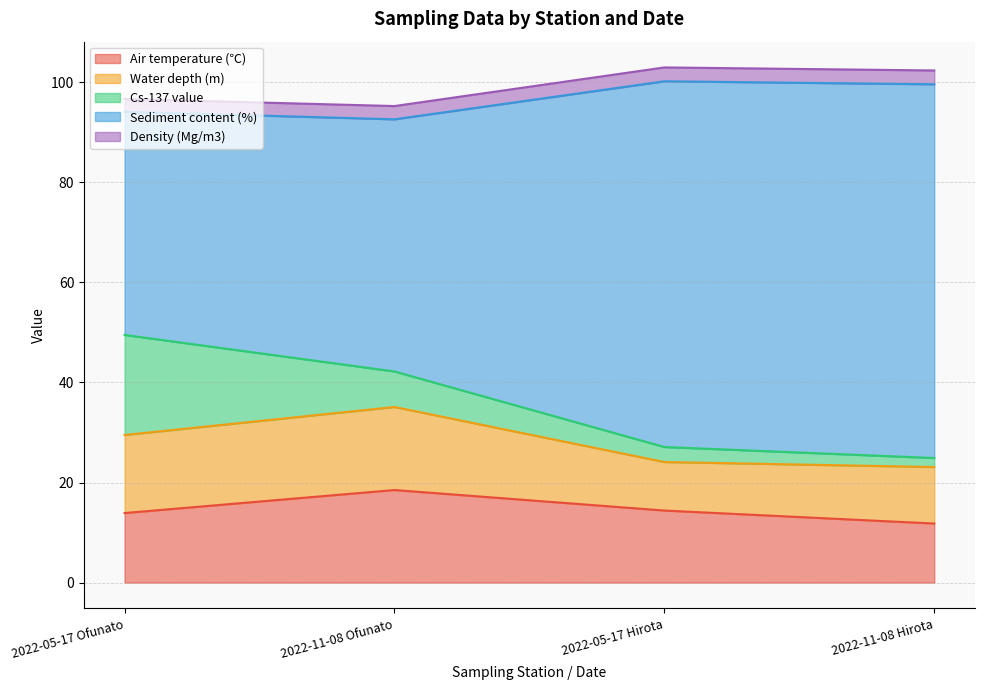

What is the difference between the maximum and minimum values in the Water depth (m) series?

7.7